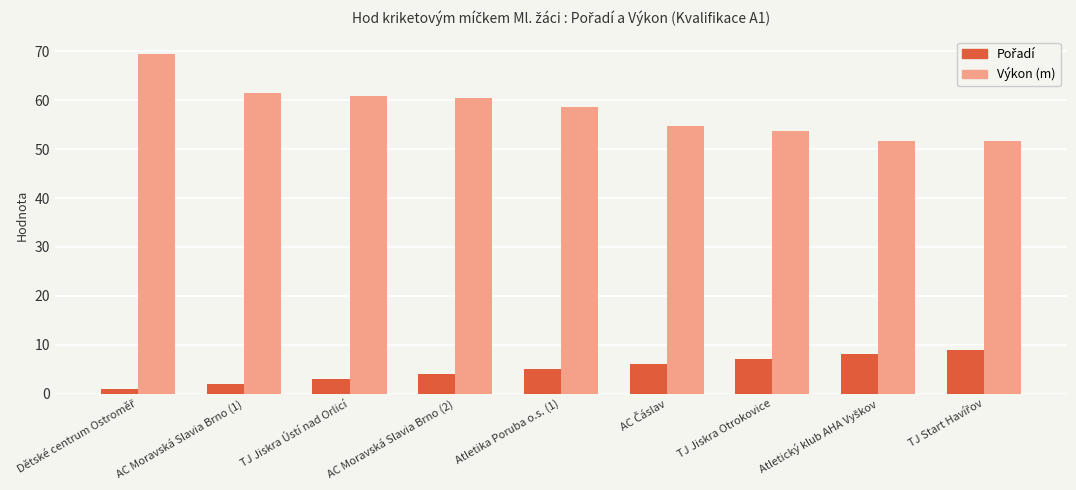

What is the difference between the highest and lowest values at TJ Jiskra Ústí nad Orlicí?

57.9